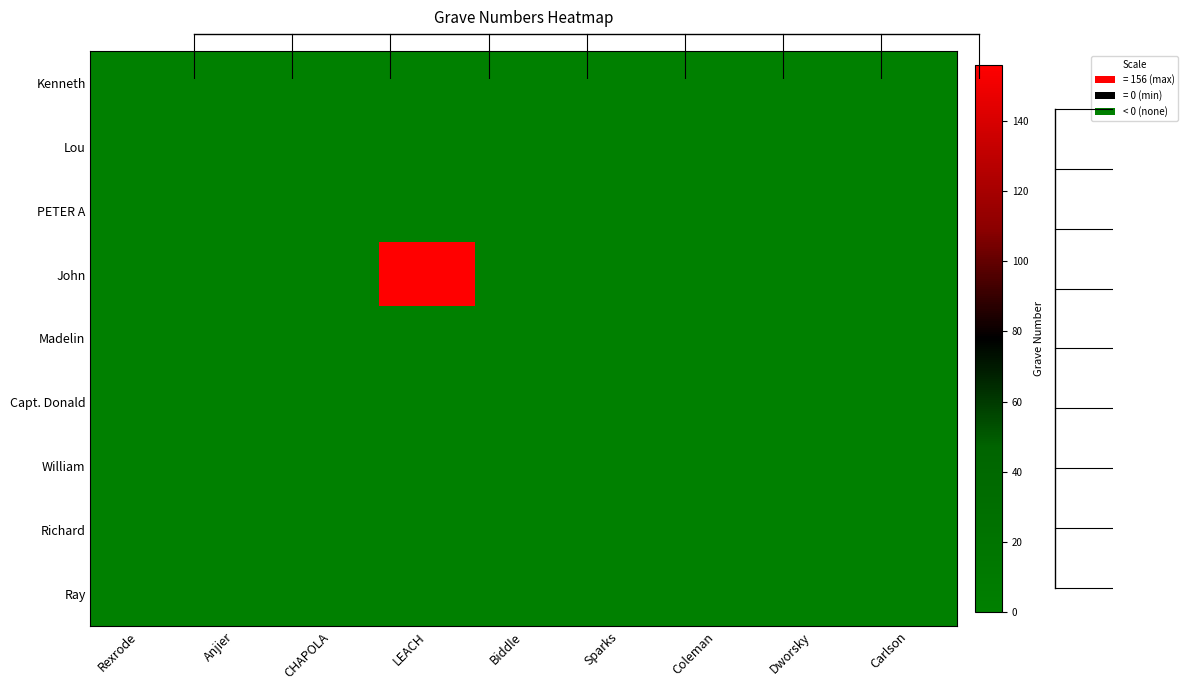

Which series has the widest spread of values?

John